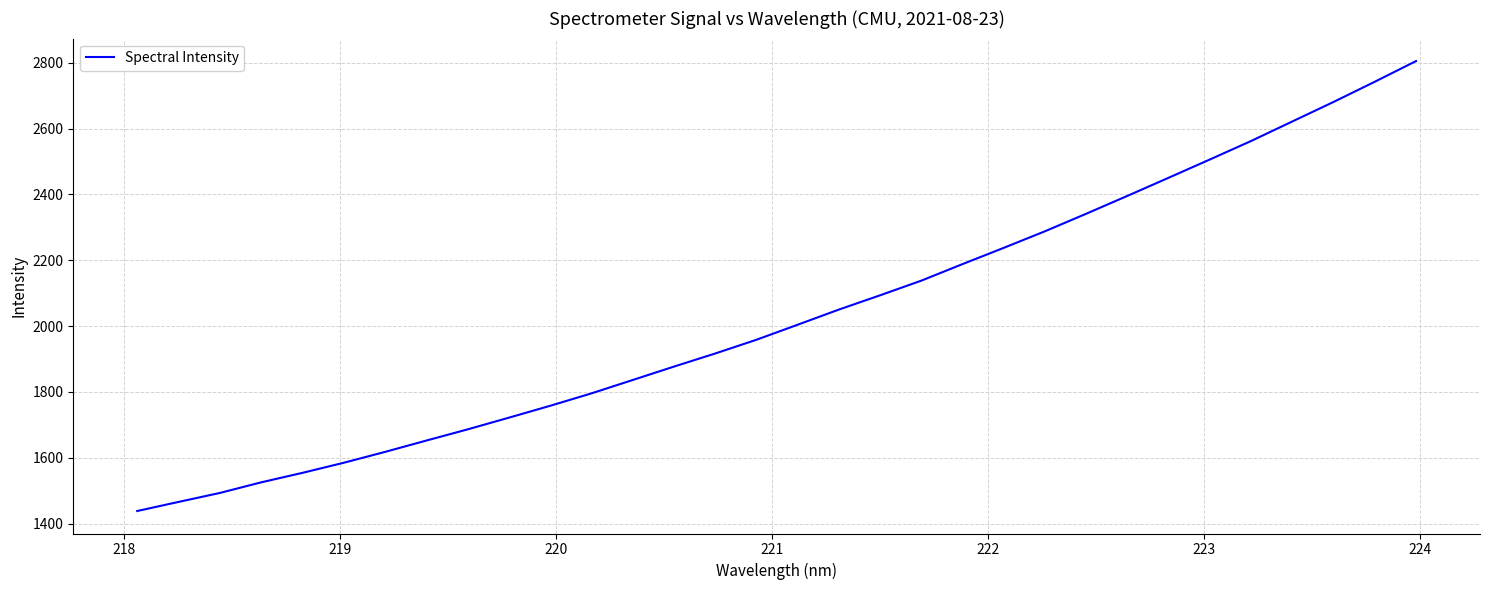

Reading left to right, what are all the values shown in this chart?

1438.1	1465.7	1492.9	1525.2	1554.0	1584.7	1617.6	1652.1	1686.1	1721.6	1757.7	1795.4	1836.0	1876.8	1916.6	1958.3	2004.0	2050.0	2093.4	2138.0	2188.3	2237.7	2288.1	2341.3	2395.6	2450.6	2506.1	2562.3	2621.6	2680.8	2742.1	2804.9